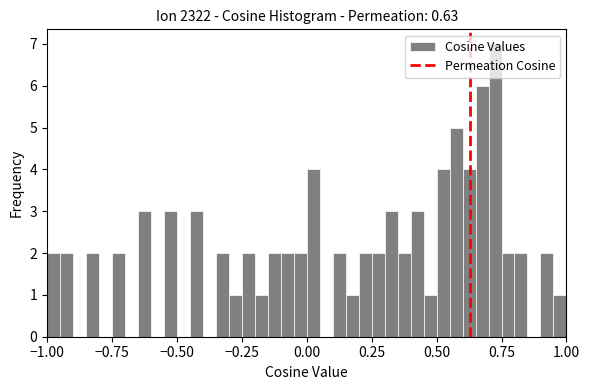

Around what value on the x-axis is the tallest bar? Give the approximate position of its centre, as read against the axis.

0.75